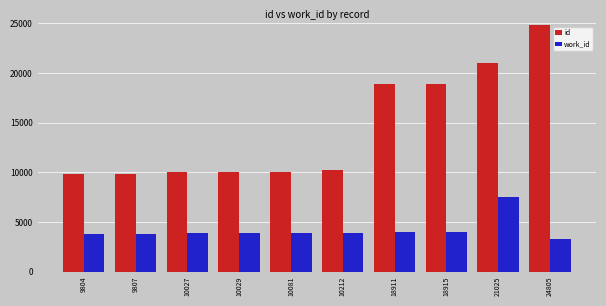

What is the difference between the highest and lowest values at 18915?

14969